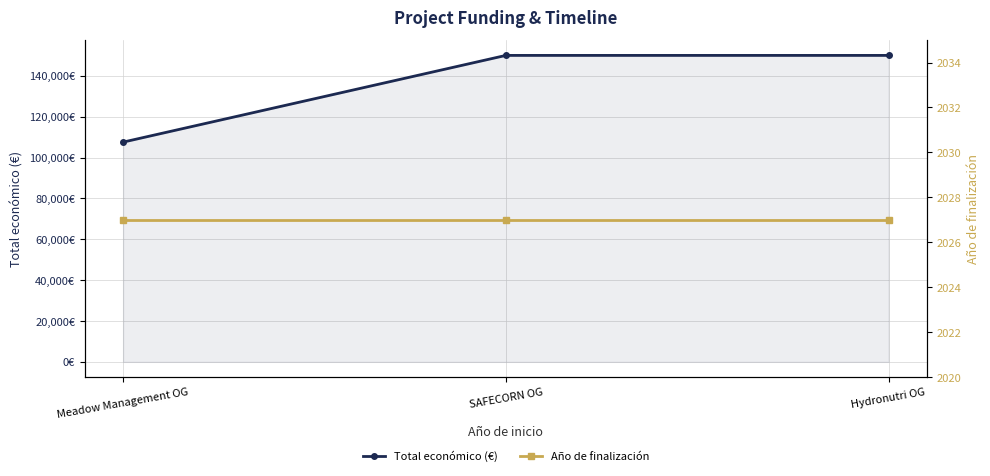

What position from the right is SAFECORN OG?

2